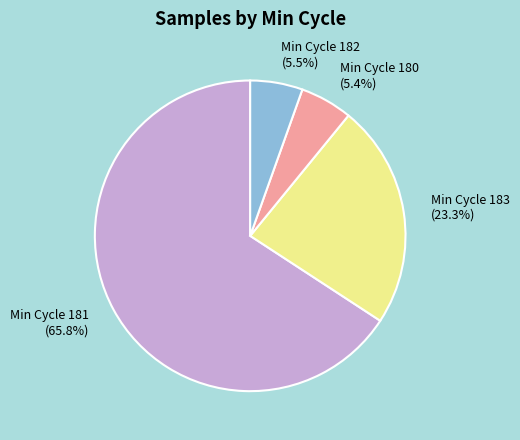

Is there a majority slice in this chart?

Yes